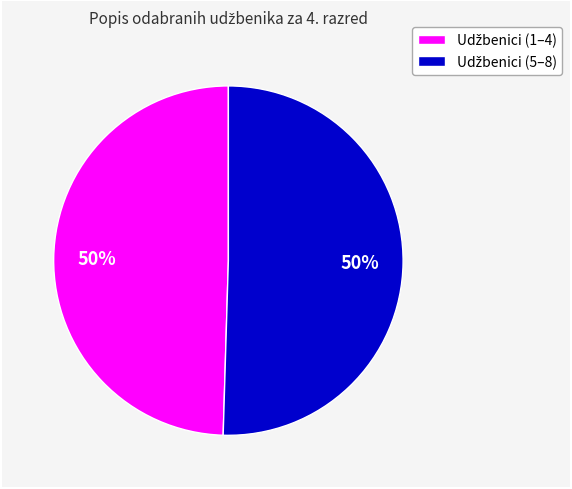

To the nearest percent, what is the average slice percentage?

50%